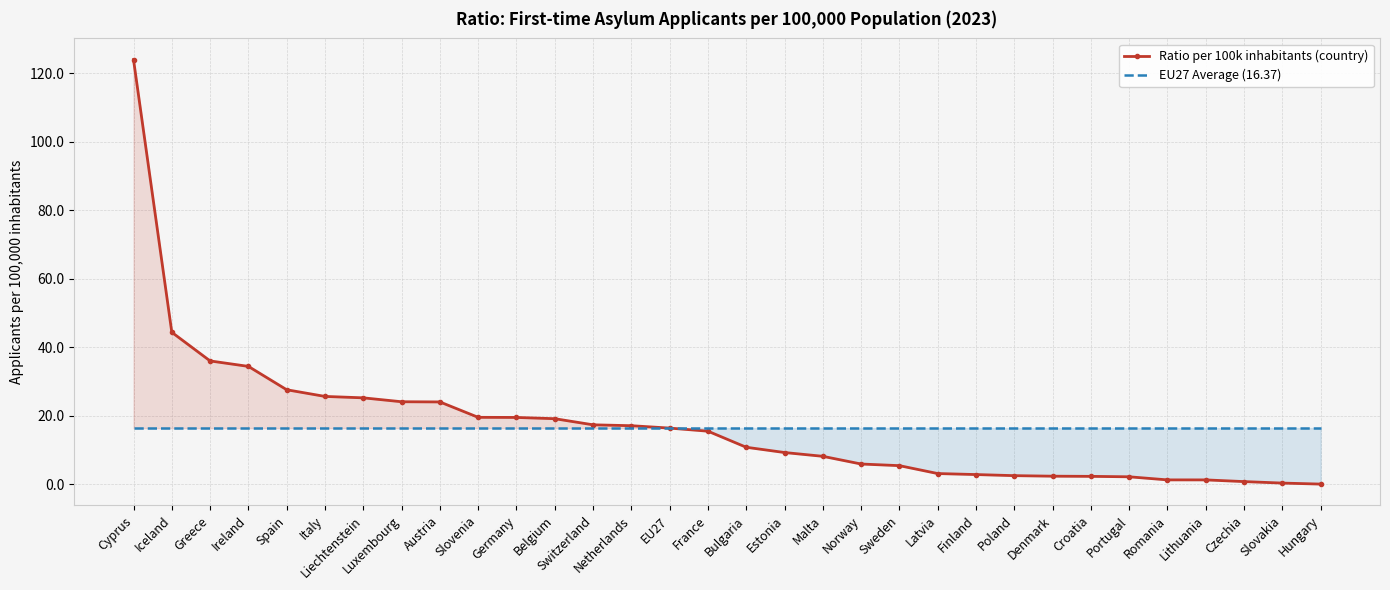

True or false: EU27 Average (16.37) and Ratio per 100k inhabitants (country) intersect in this chart.

False